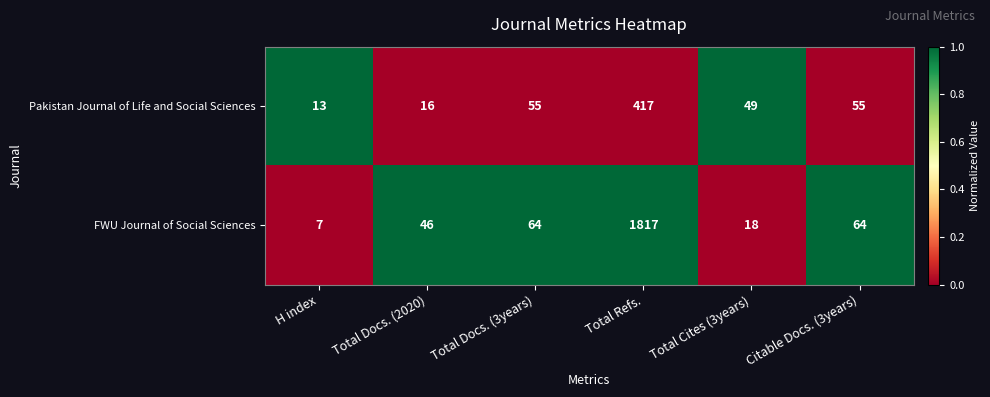

Reading left to right, what are all the values shown in this chart?

Pakistan Journal of Life and Social Sciences: 13	16	55	417	49	55
FWU Journal of Social Sciences: 7	46	64	1817	18	64